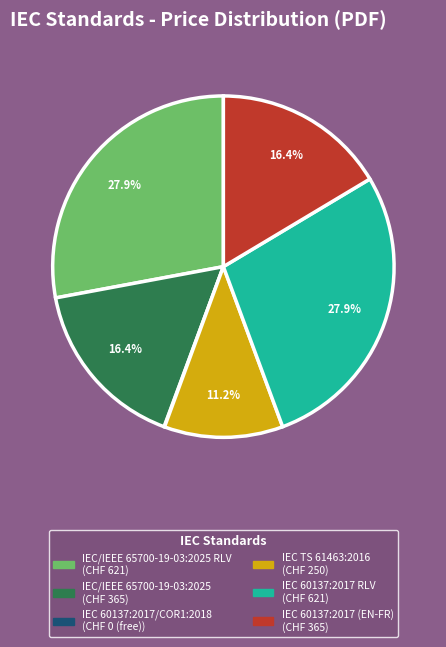

Is there a majority slice in this chart?

No